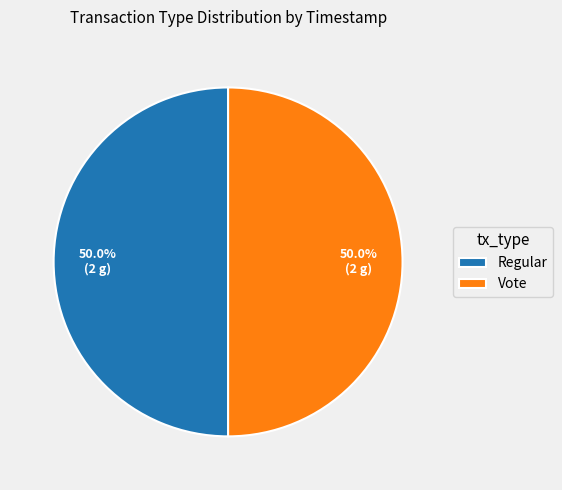

Do Vote and Regular together represent more than half of the pie?

Yes